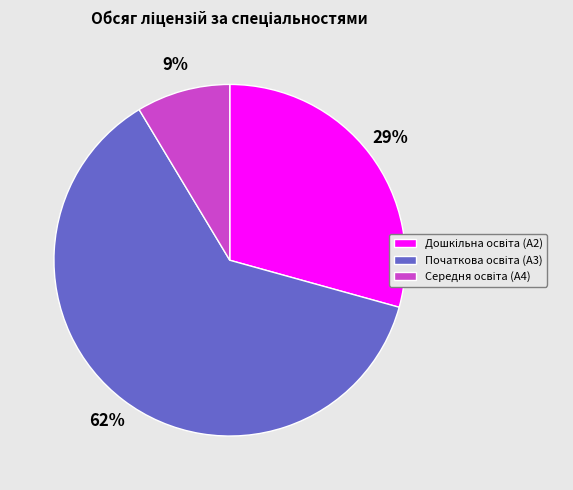

To the nearest percent, what is the difference between the largest and smallest slice percentages?

53%